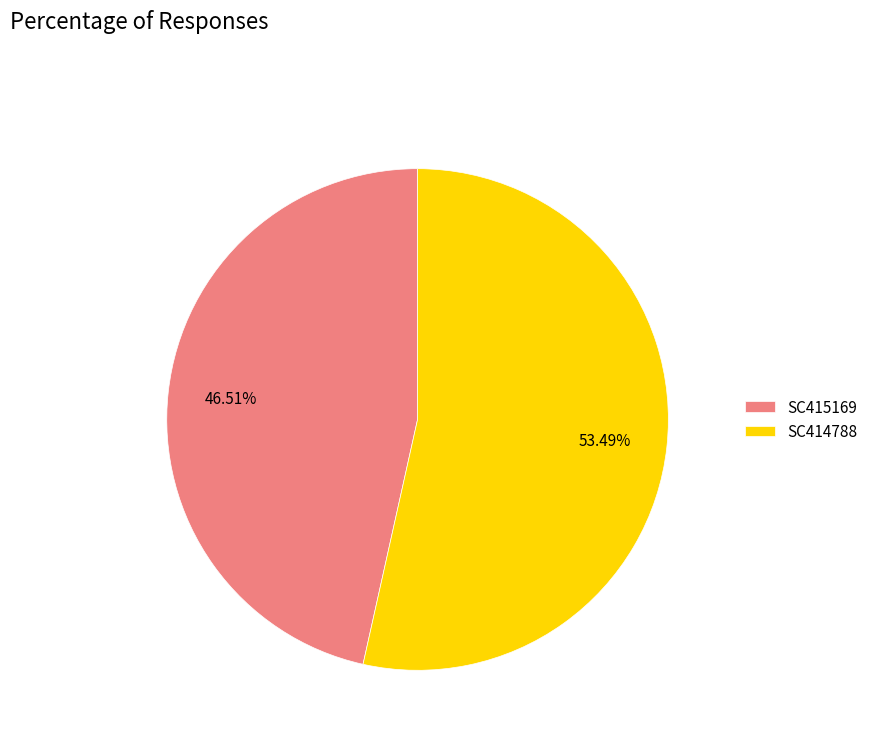

What portion of the pie excludes SC414788?

46.5%